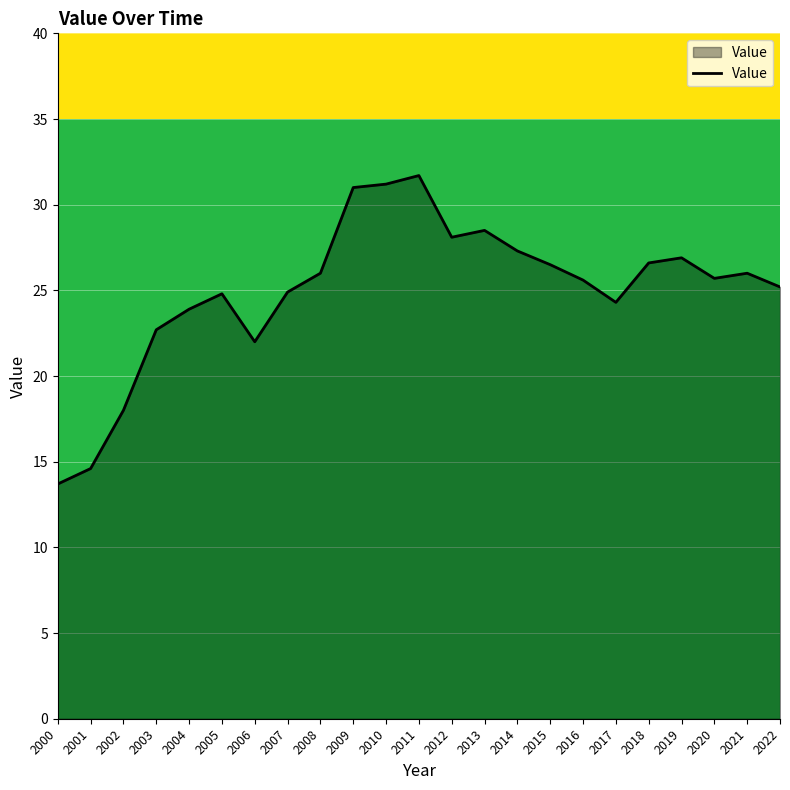

At which label is the value closest to 22?

2006